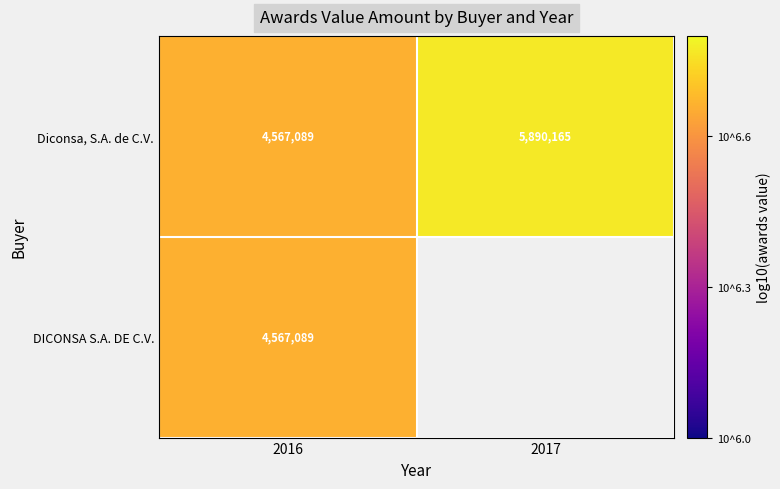

True or false: Diconsa, S.A. de C.V. has a value of 2.0 at 2017.

False